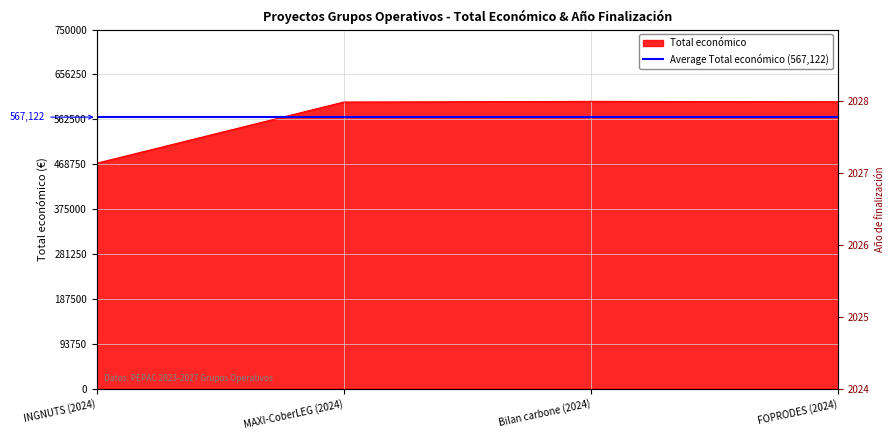

How many series are shown in this chart?

2